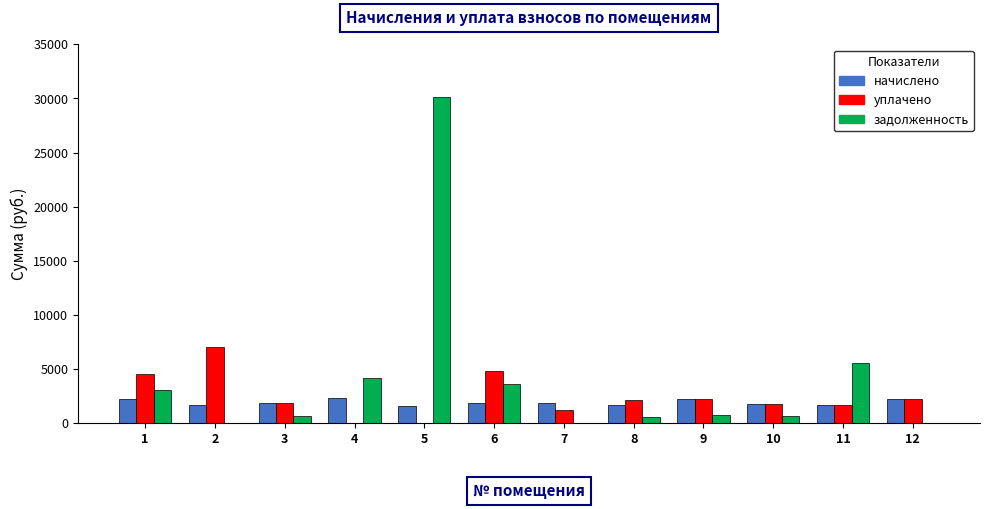

What is the average value of the начислено series?

1889.0